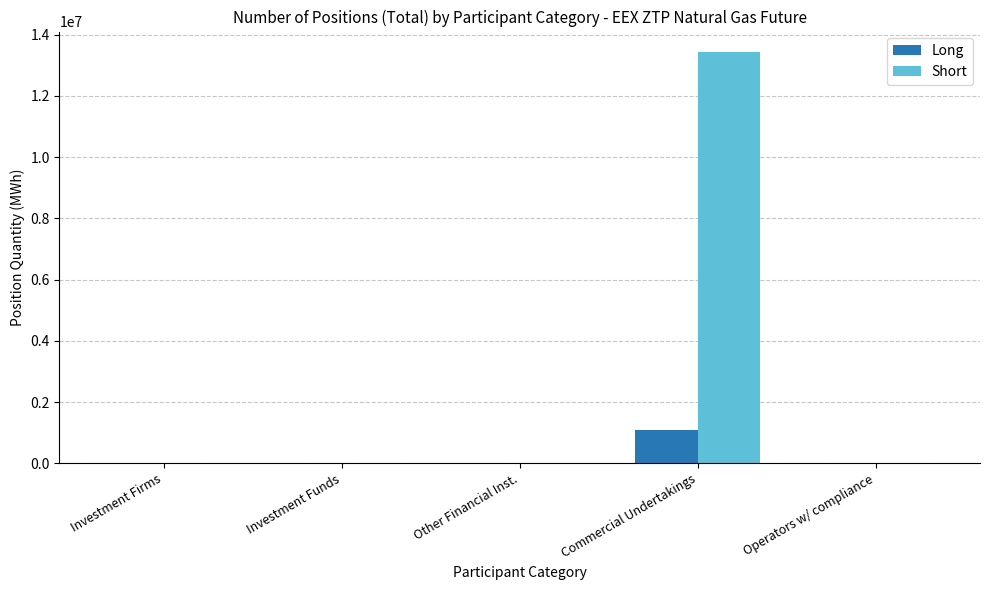

Reading left to right, transcribe all the data shown in this chart.

Long: Investment Firms=0	Investment Funds=0	Other Financial Inst.=0	Commercial Undertakings=1096590	Operators w/ compliance=0
Short: Investment Firms=0	Investment Funds=0	Other Financial Inst.=0	Commercial Undertakings=13433255	Operators w/ compliance=0